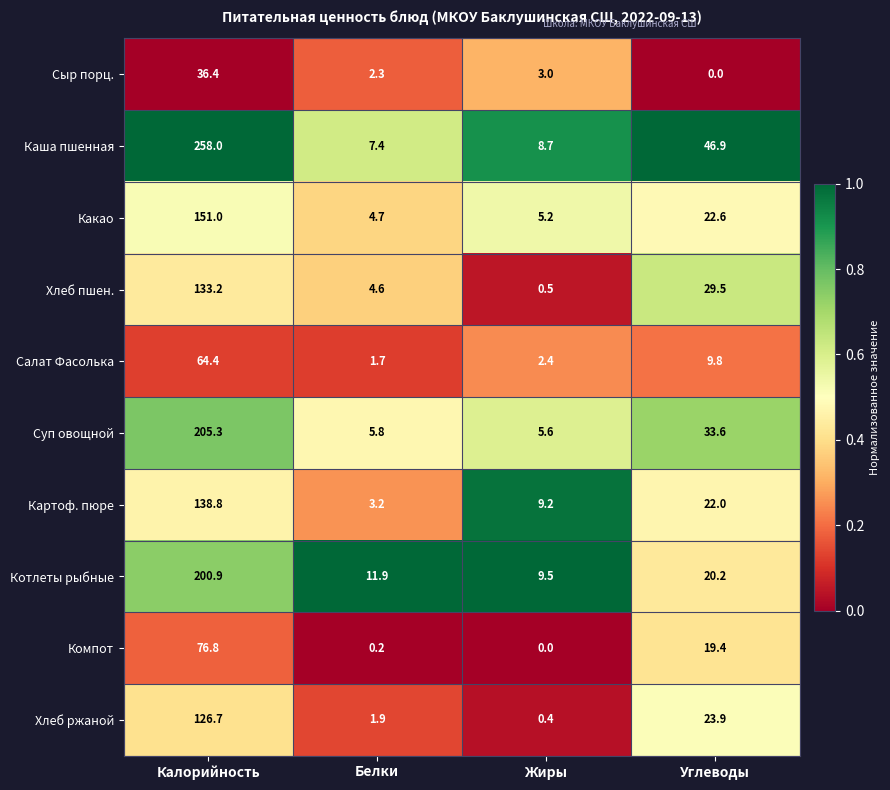

Which series has the largest total across all categories?

Каша пшенная